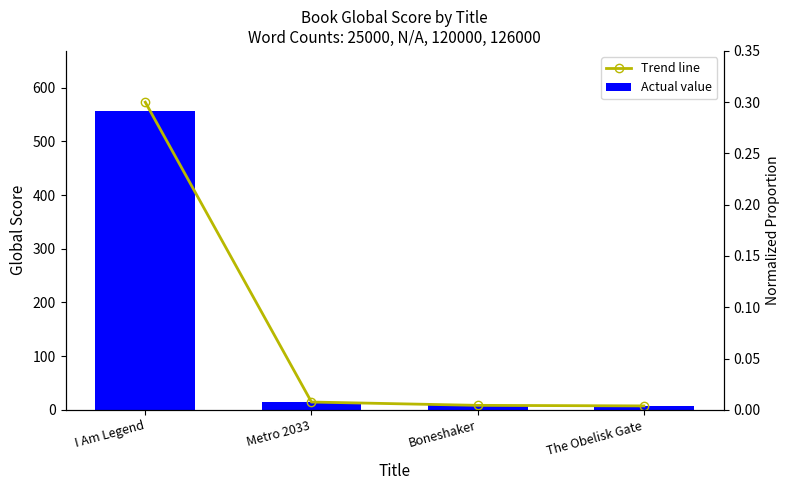

What is the approximate value of Actual value at Metro 2033?

14.0